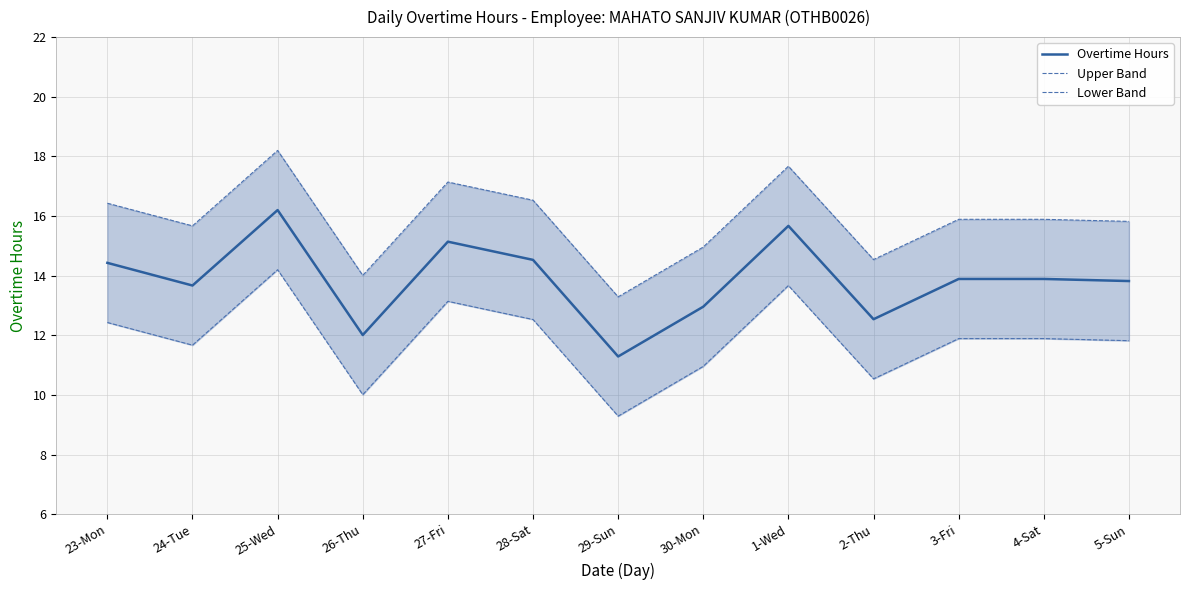

At which label does Overtime Hours reach its peak?

25-Wed